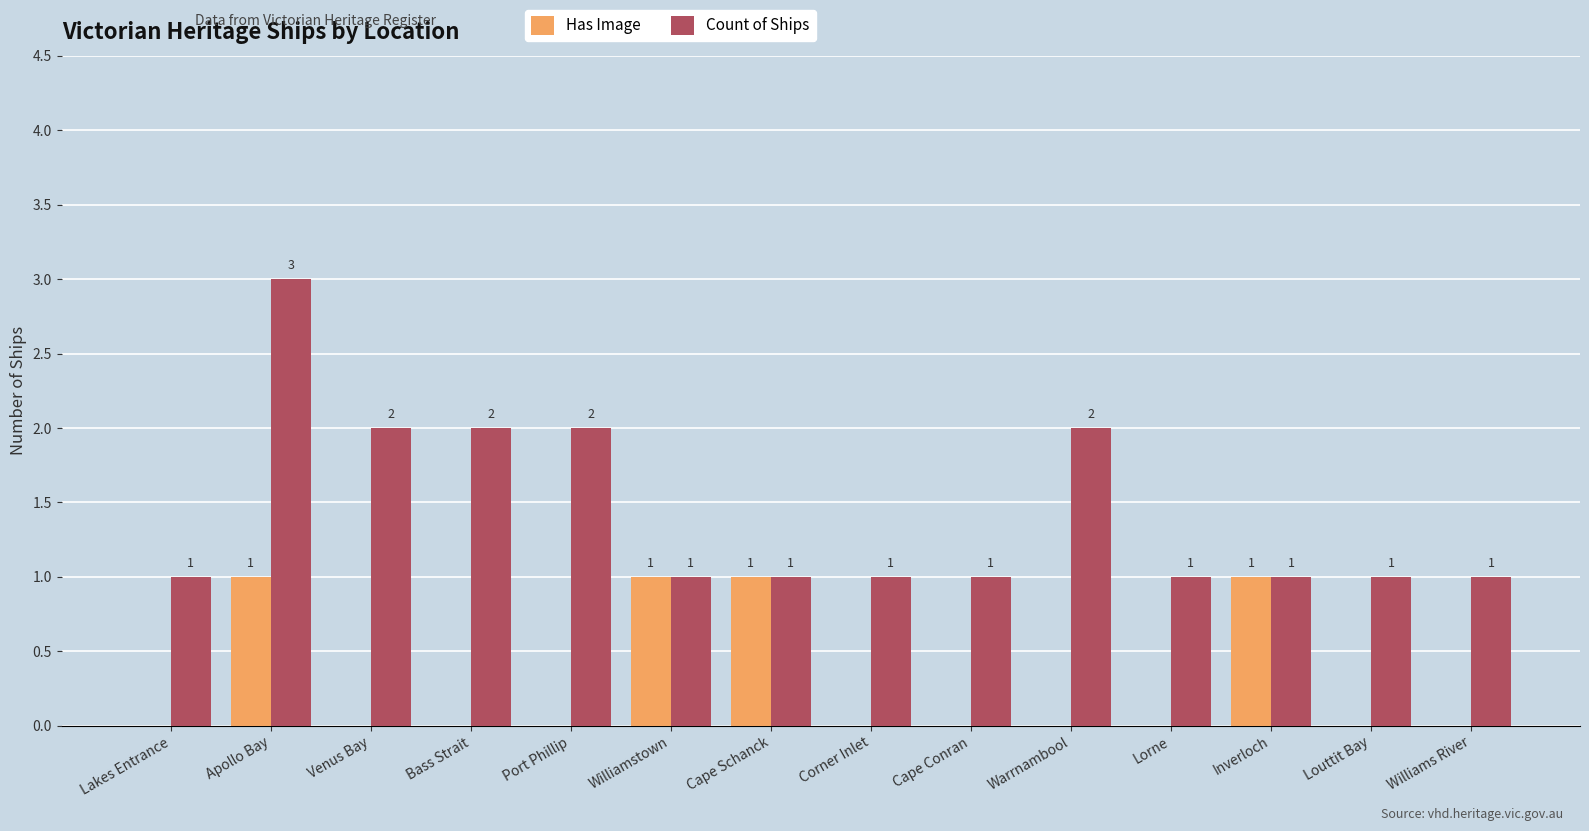

Which series changed the most between Lakes Entrance and Cape Schanck?

Has Image